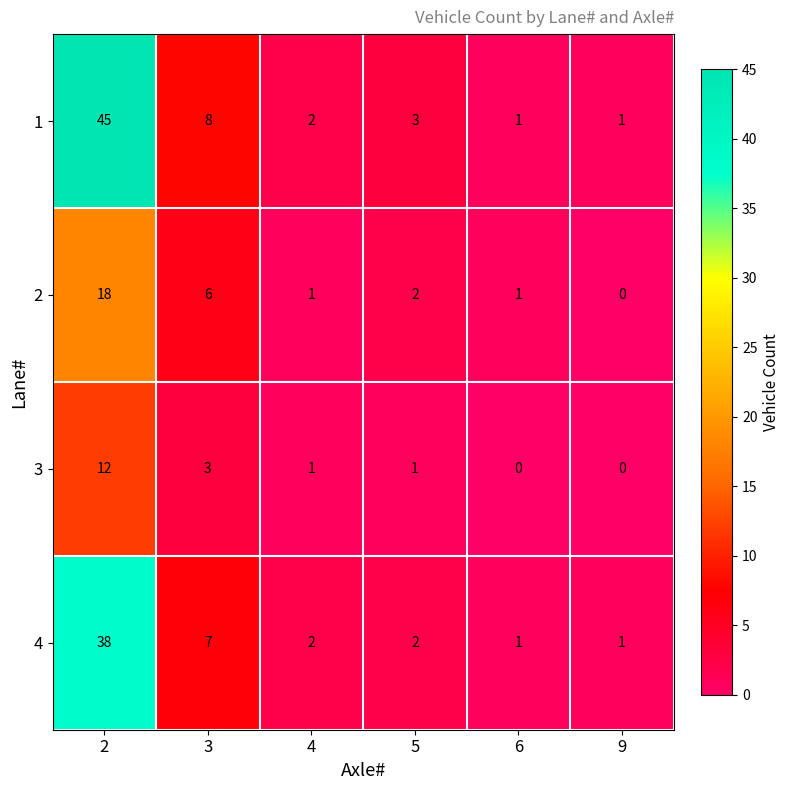

Rank the series by their average value, from highest to lowest.

1, 4, 2, 3